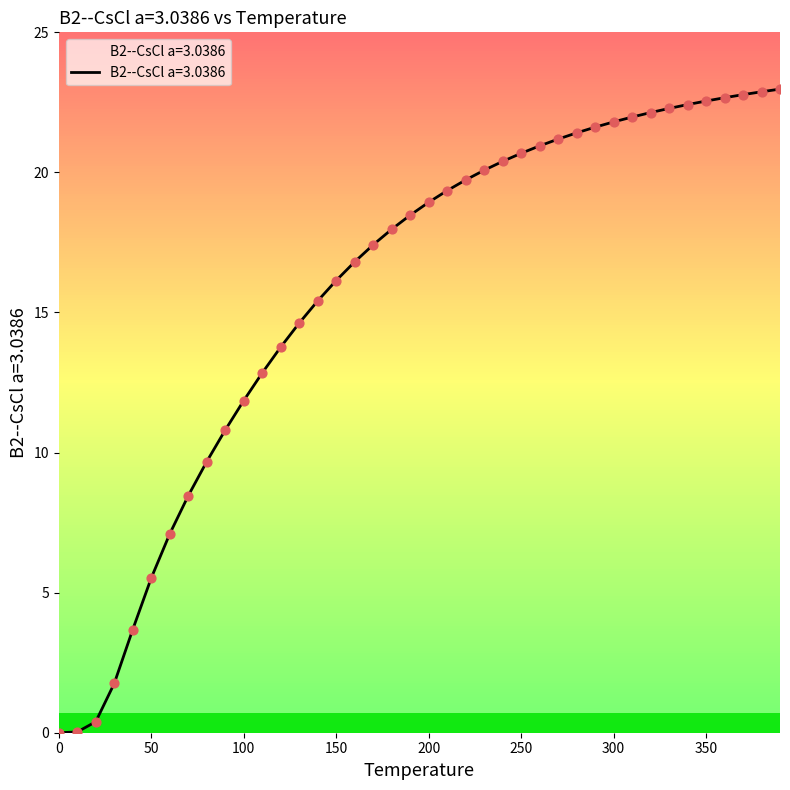

What is the difference between the maximum and minimum values?

23.0